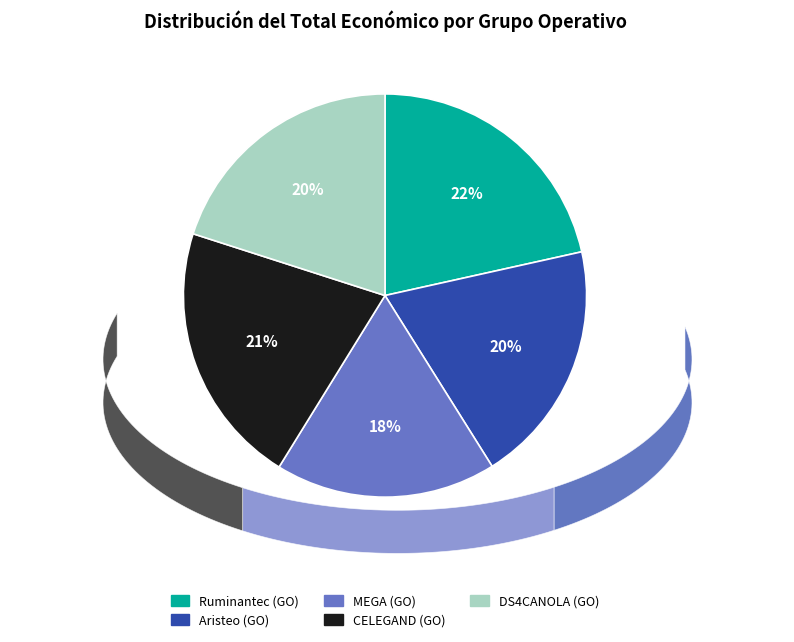

What percentage is the MEGA slice, to the nearest percent?

18%